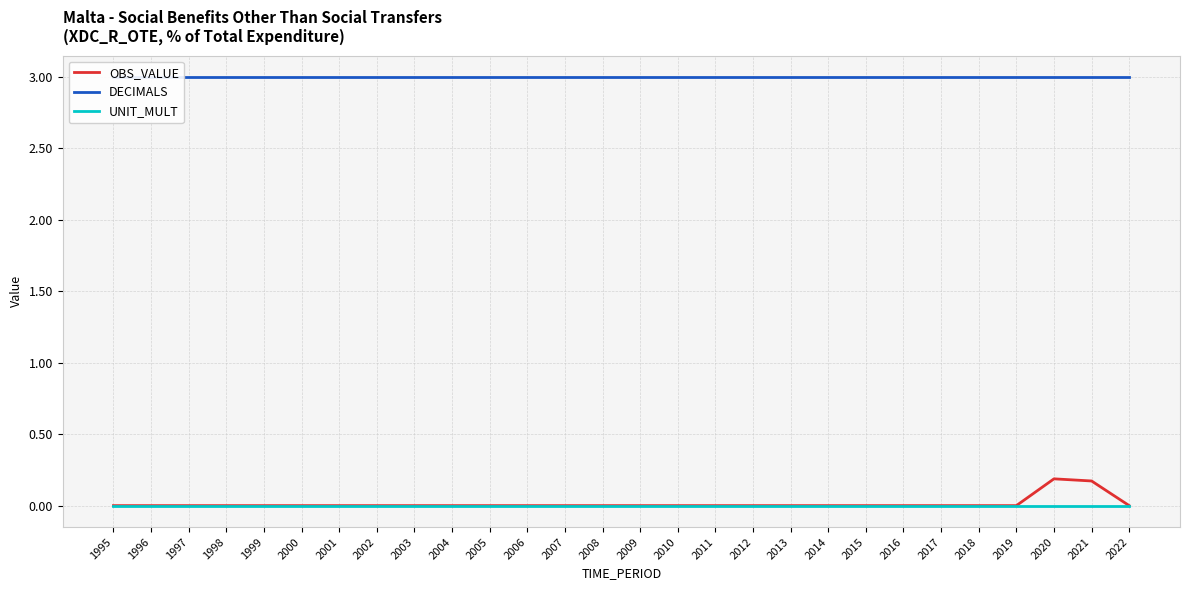

At 2018, list the series in order from smallest to largest.

OBS_VALUE, UNIT_MULT, DECIMALS